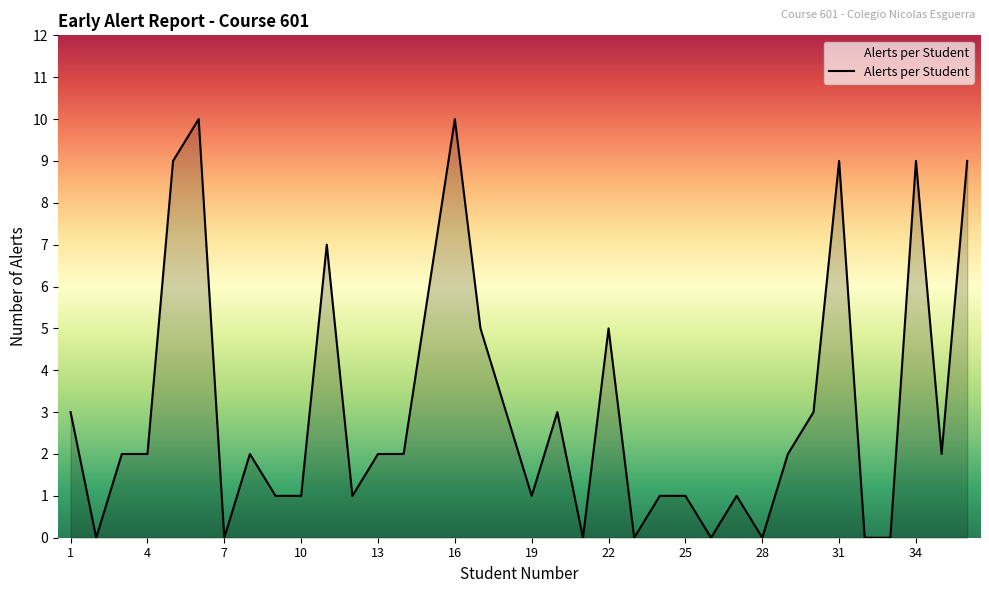

What is the difference between the maximum and minimum values?

10